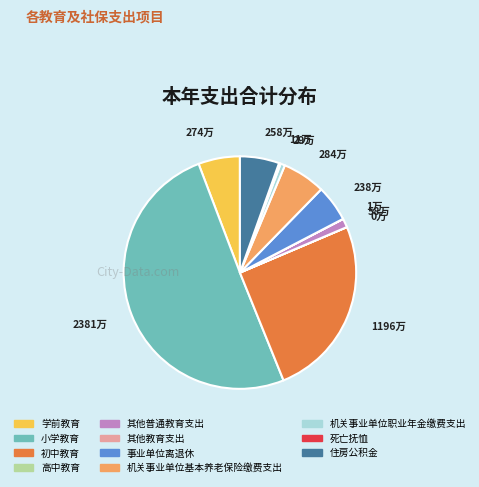

Is the sum of 机关事业单位基本养老保险缴费支出 and 事业单位离退休 greater than half?

No